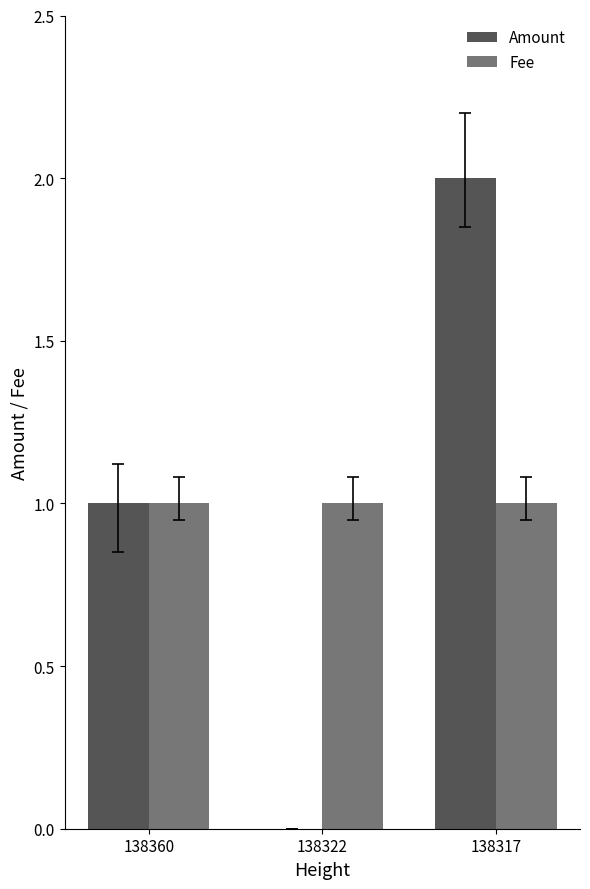

Between 138360 and 138317, which series saw the biggest shift?

Amount